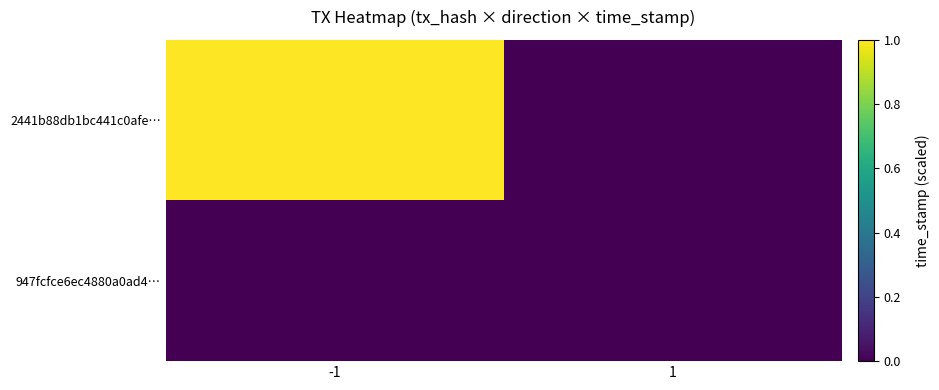

Which series has the largest total across all categories?

2441b88db1bc441c0afe…